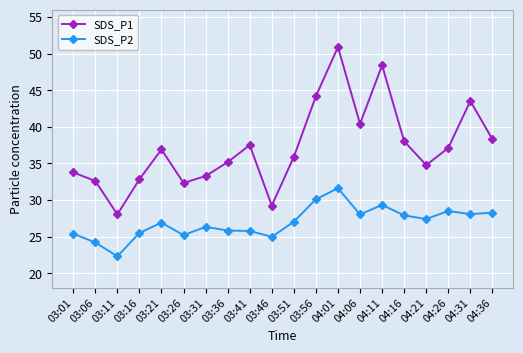

At 03:46, list the series in order from smallest to largest.

SDS_P2, SDS_P1